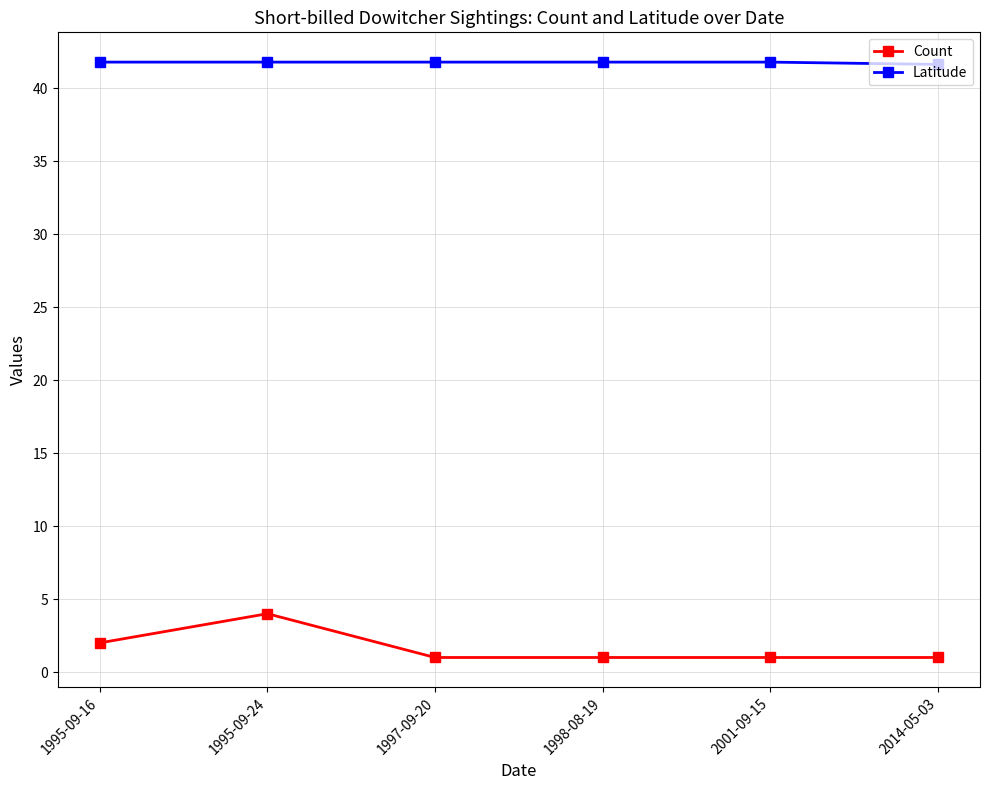

True or false: Count and Latitude cross at least once.

False